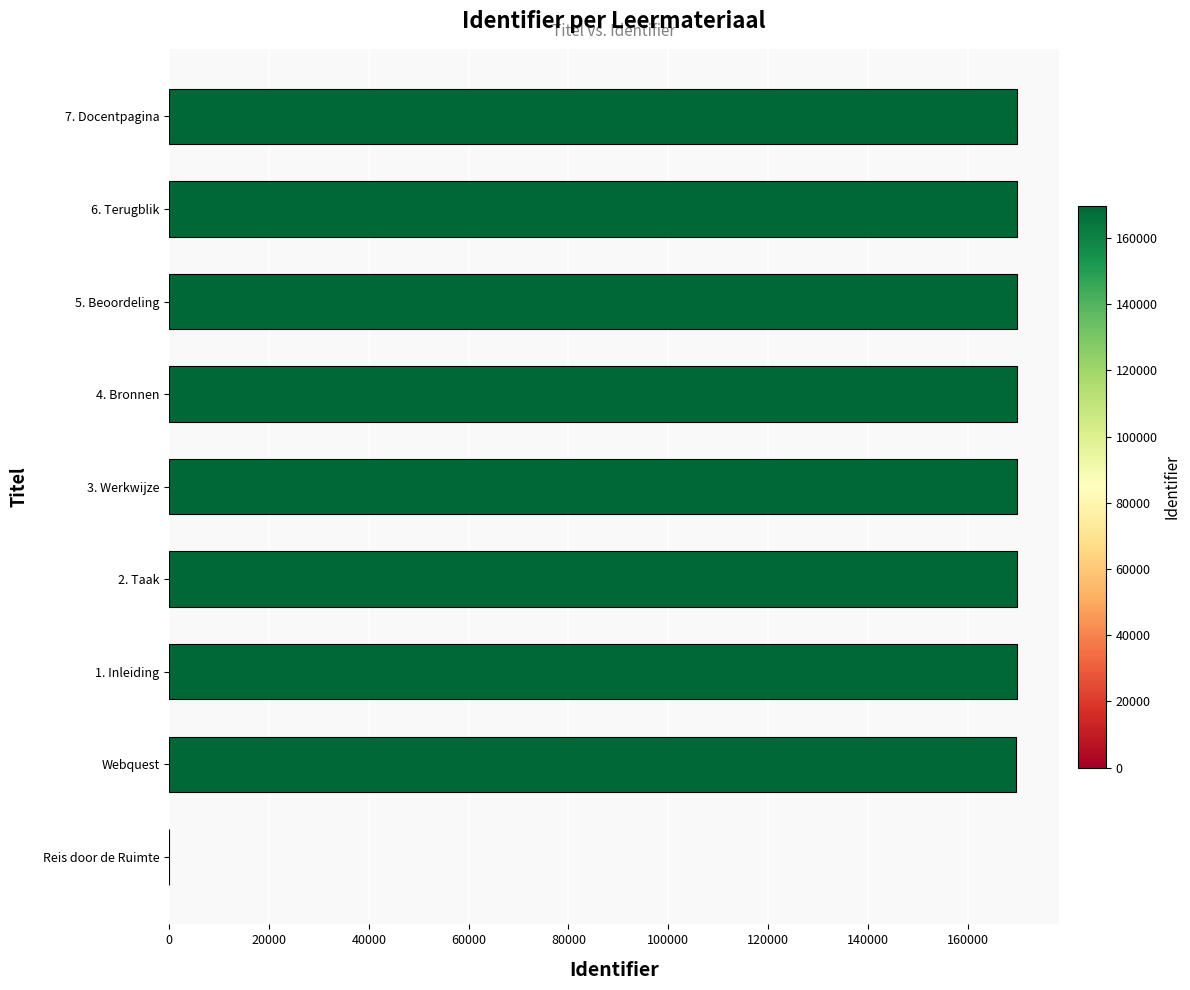

Approximately how many times larger is the value at 3. Werkwijze compared to 5. Beoordeling?

1.0